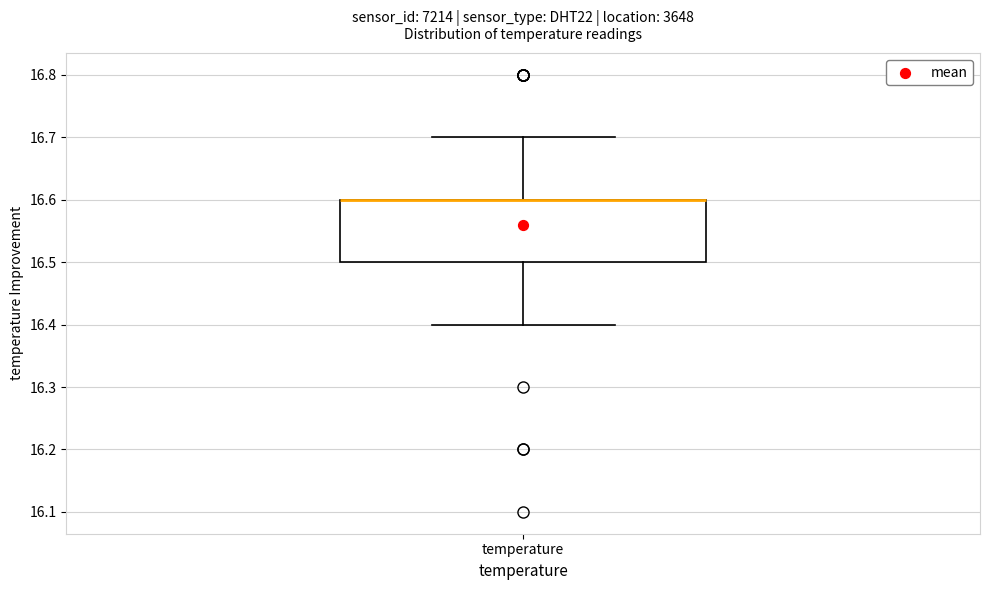

Read this box plot against the y-axis: the position of the median line, the range covered by the box, and the ends of both whiskers. The values are not printed on the chart, so give them approximately, as read against the axis.

median 16.6 (drawn on the box's upper edge), box 16.5 to 16.6, whiskers 16.4 to 16.7